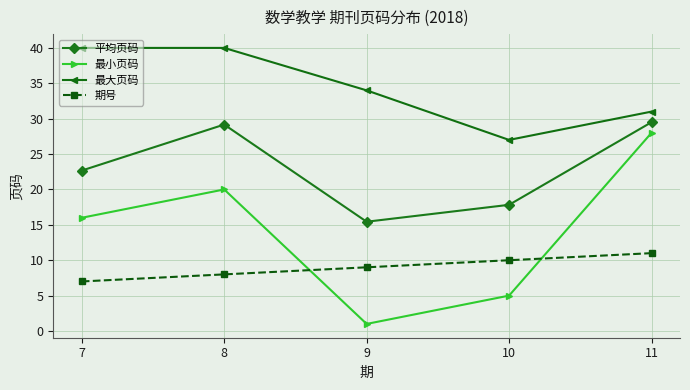

Reading left to right, list all the values displayed in this chart.

平均页码: 7=22.7	8=29.2	9=15.4	10=17.8	11=29.5
最小页码: 7=16.0	8=20.0	9=1.0	10=5.0	11=28.0
最大页码: 7=40.0	8=40.0	9=34.0	10=27.0	11=31.0
期号: 7=7.0	8=8.0	9=9.0	10=10.0	11=11.0